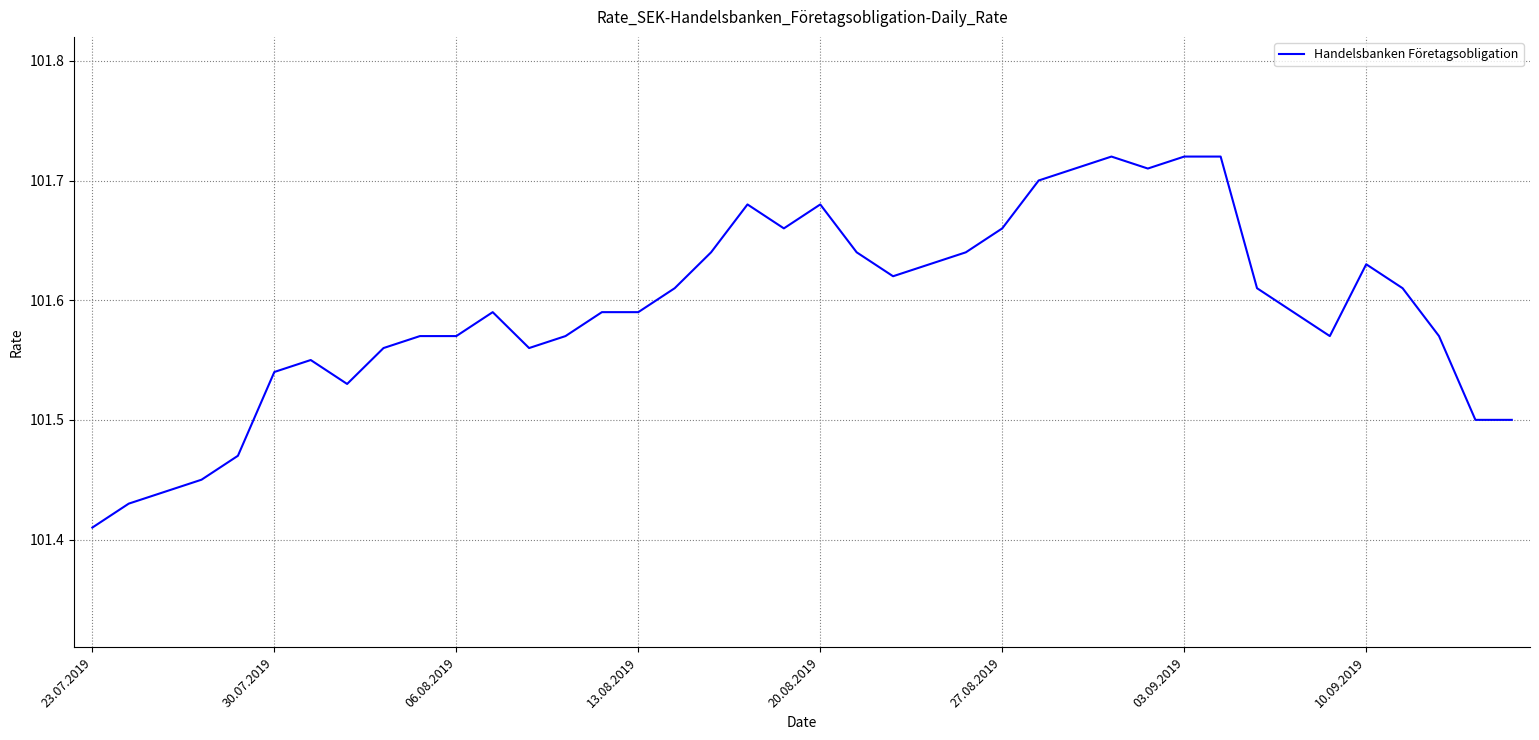

Does the chart display data point markers on the line(s)?

No